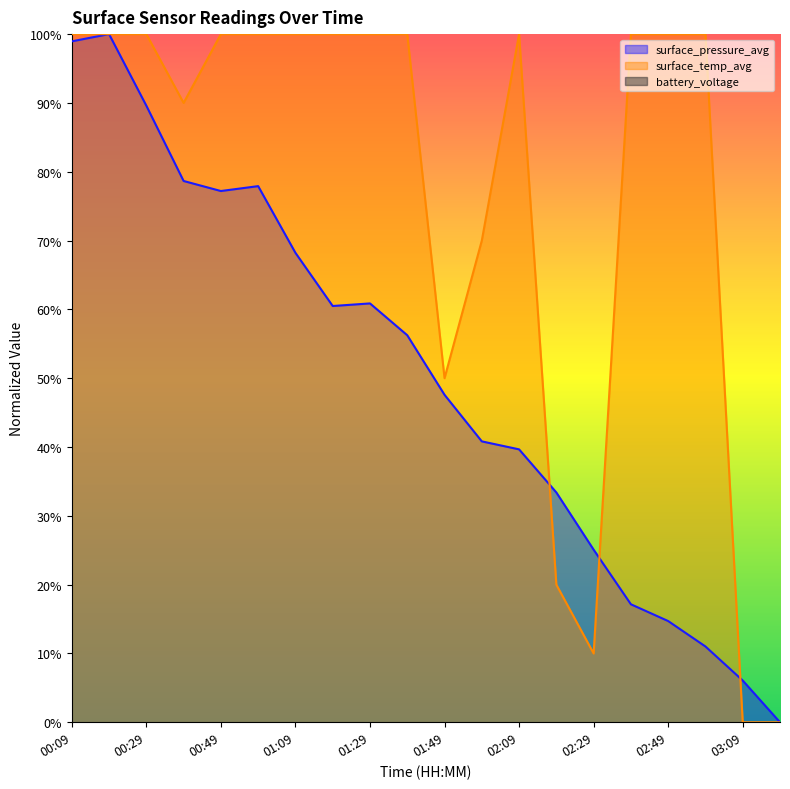

Reading left to right, extract all data points from this chart.

surface_pressure_avg: 98.9	100.0	89.6	78.7	77.2	77.9	68.2	60.5	60.9	56.2	47.6	40.8	39.7	33.4	25.1	17.1	14.7	11.0	6.1	0.0
surface_temp_avg: 100.0	100.0	100.0	90.0	100.0	100.0	100.0	100.0	100.0	100.0	50.0	70.0	100.0	20.0	10.0	100.0	100.0	100.0	0.0	0.0